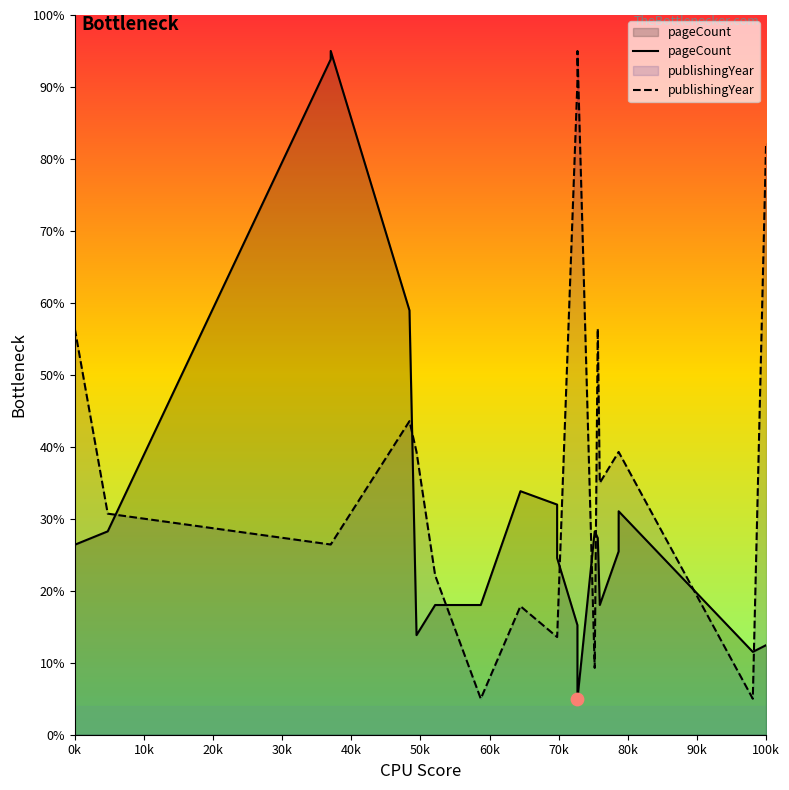

Which series has the largest total across all categories?

publishingYear